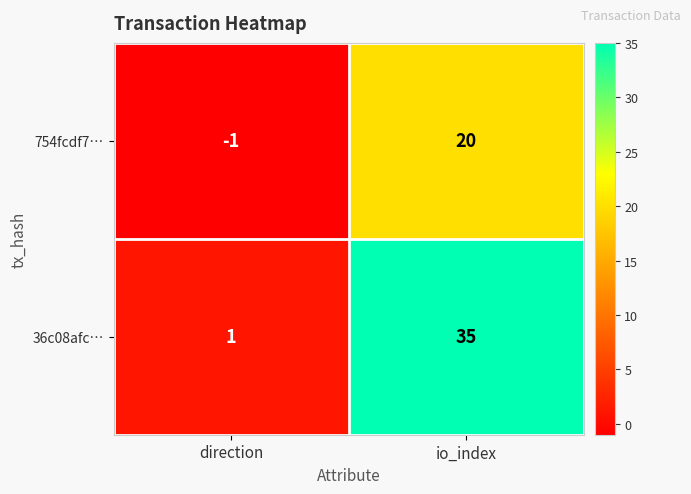

Which series has the widest spread of values?

36c08afc…